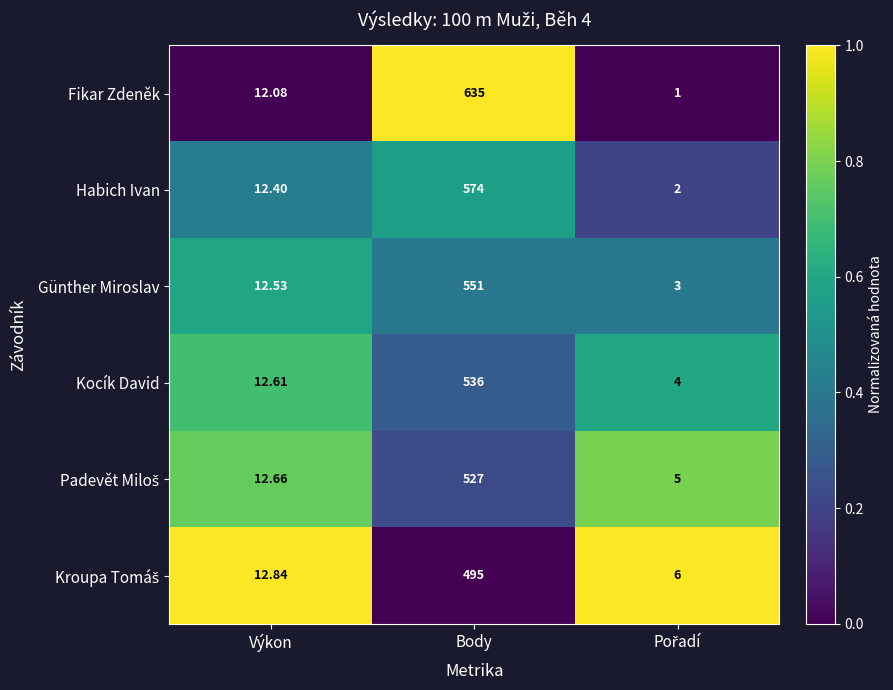

Which category has the highest value across all series?

Body